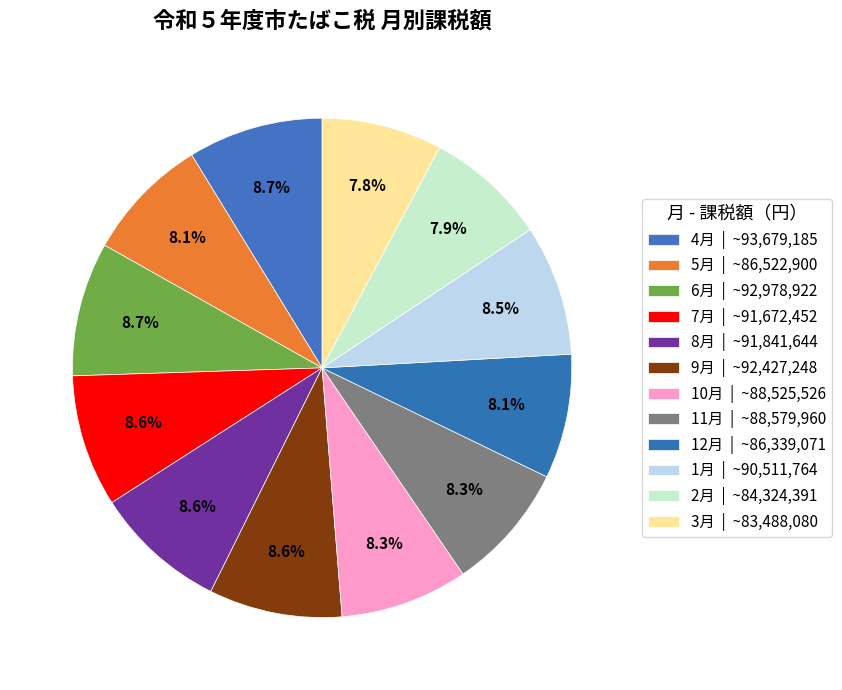

How many segments does this pie chart have?

12